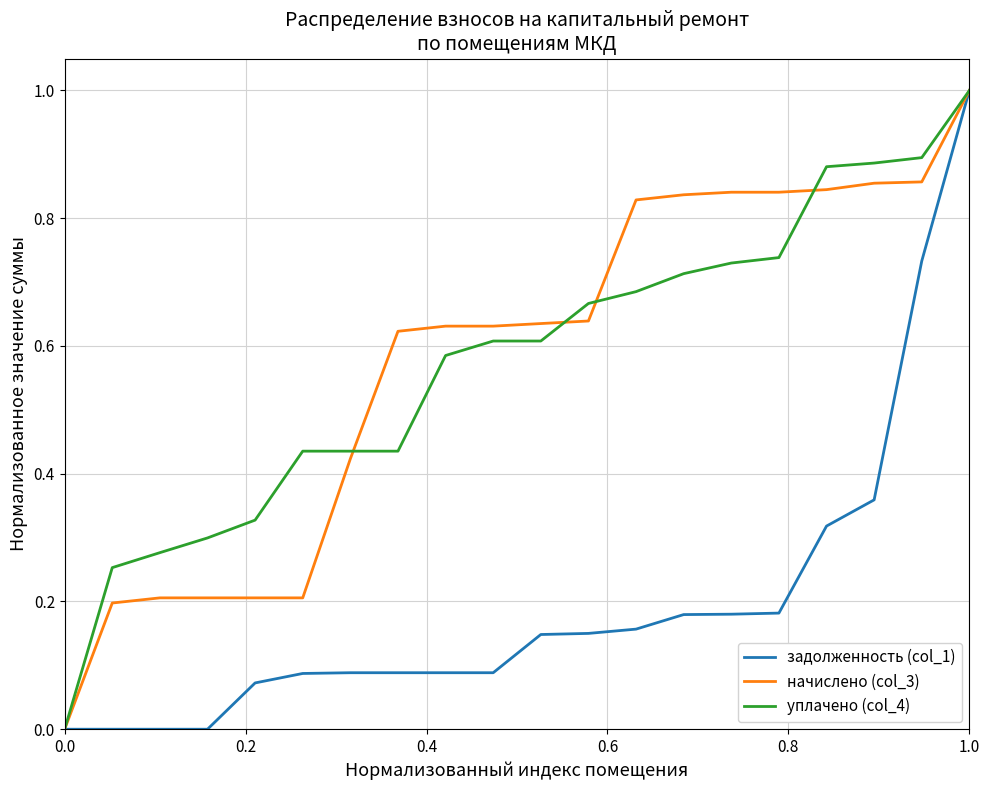

How many values in уплачено (col_4) are above zero?

19